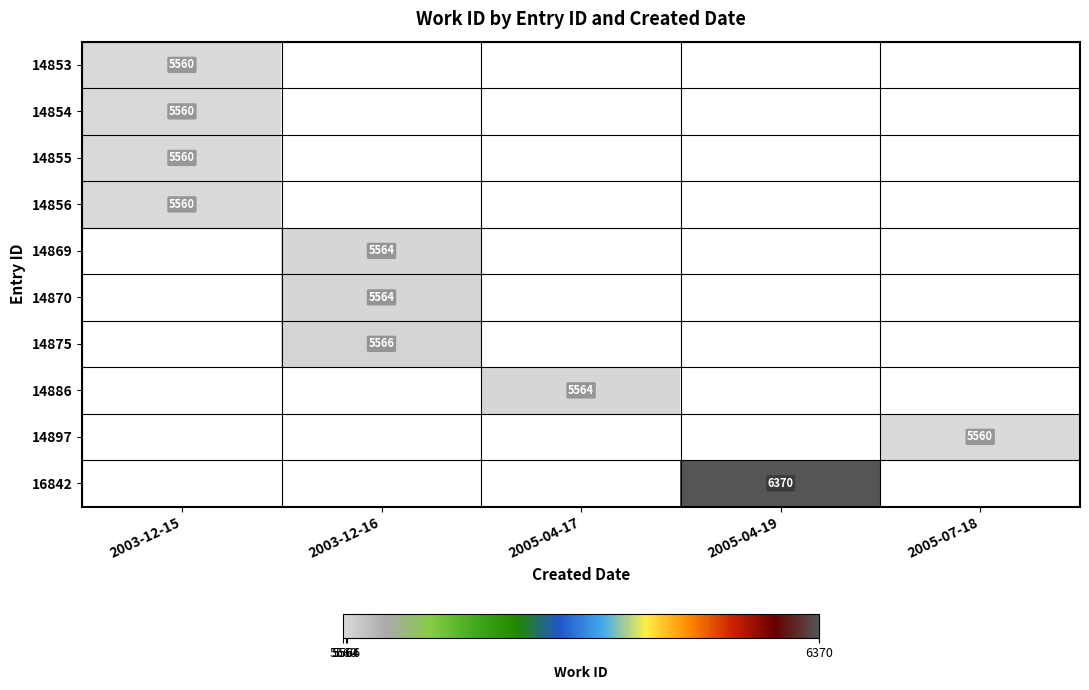

Is it true that 14870 equals 2817 at 2003-12-16?

False